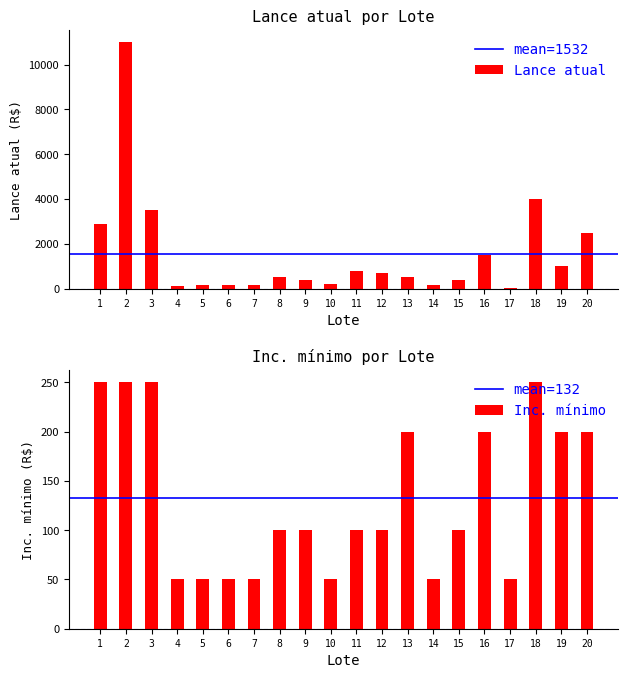

At which category does the chart reach its peak across all series?

2